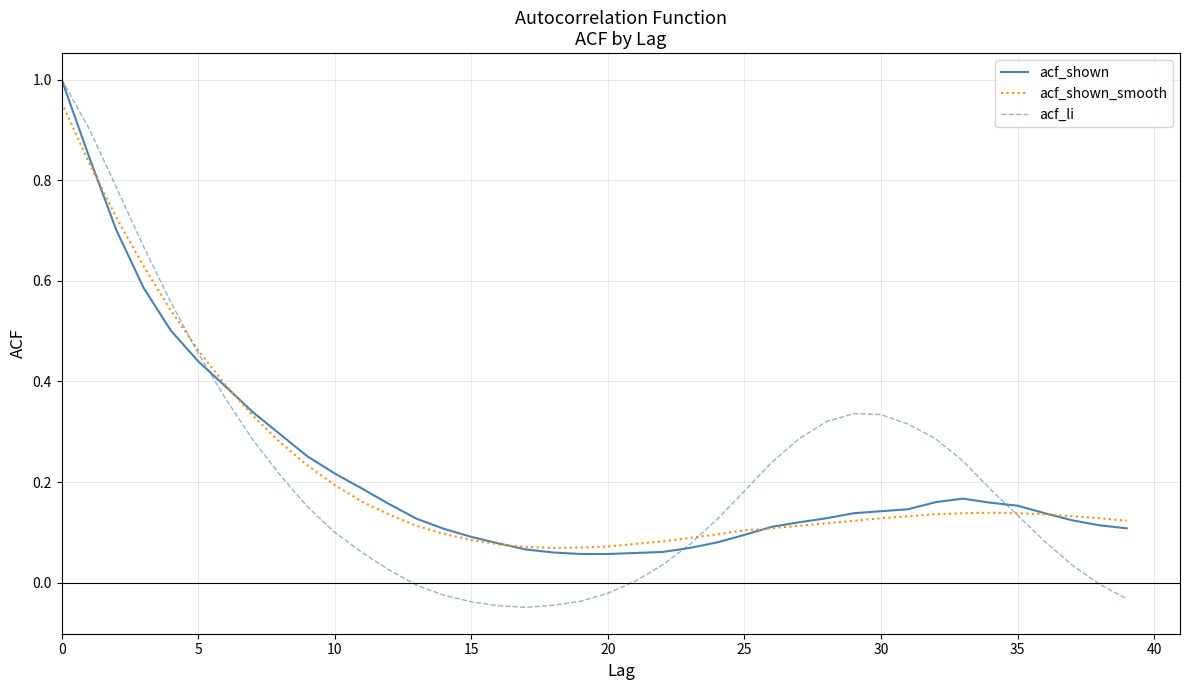

What is the difference between the maximum and second lowest values in the acf_shown_smooth series?

0.9